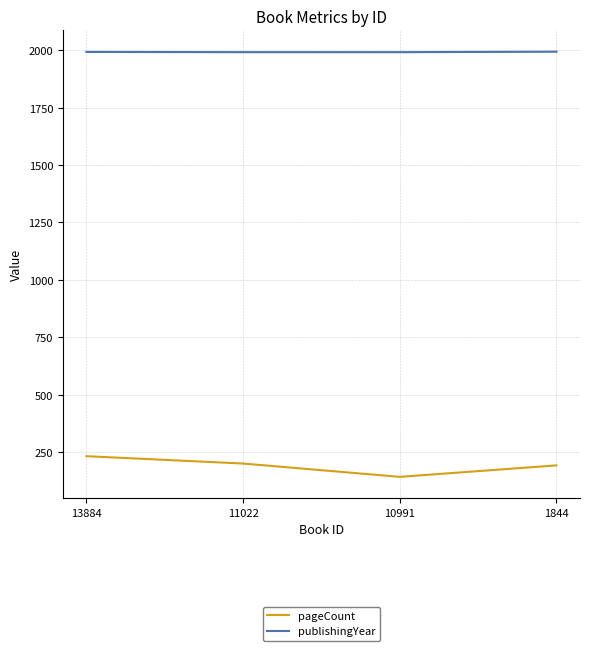

Does the chart display data point markers on the line(s)?

No